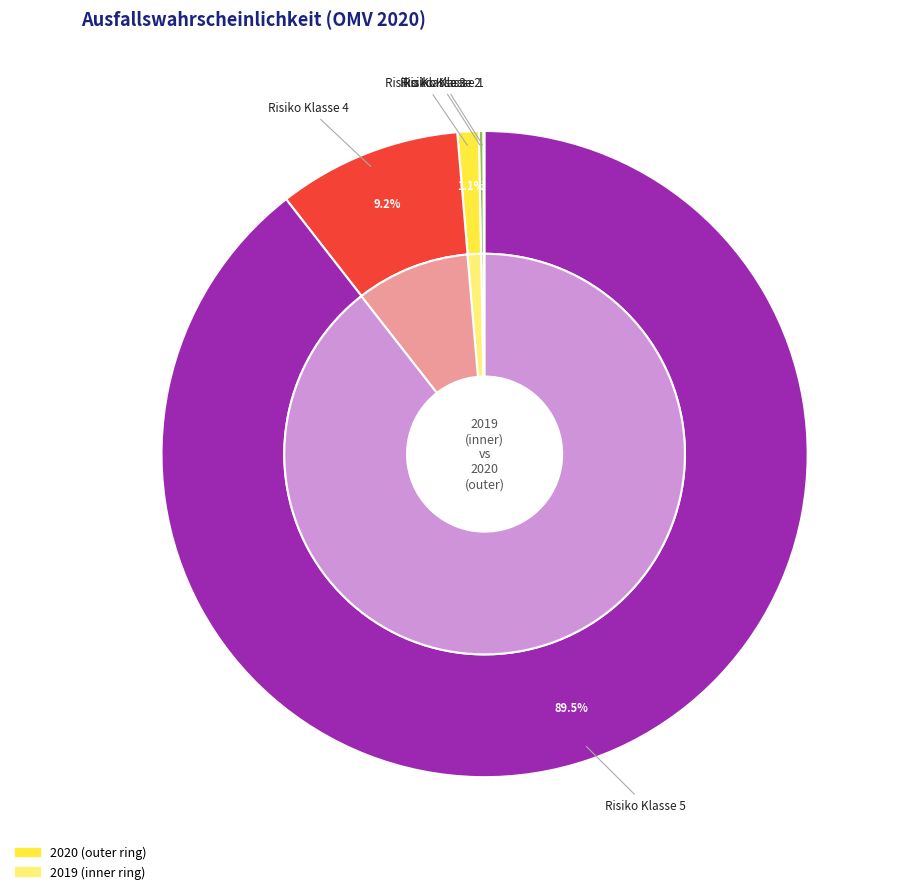

Which slice is the smallest?

Risiko Klasse 1